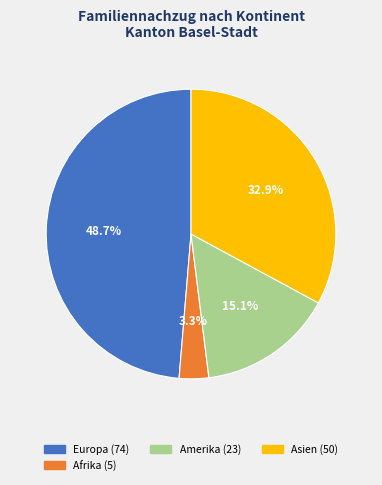

Is there any slice that represents more than half of the pie?

No